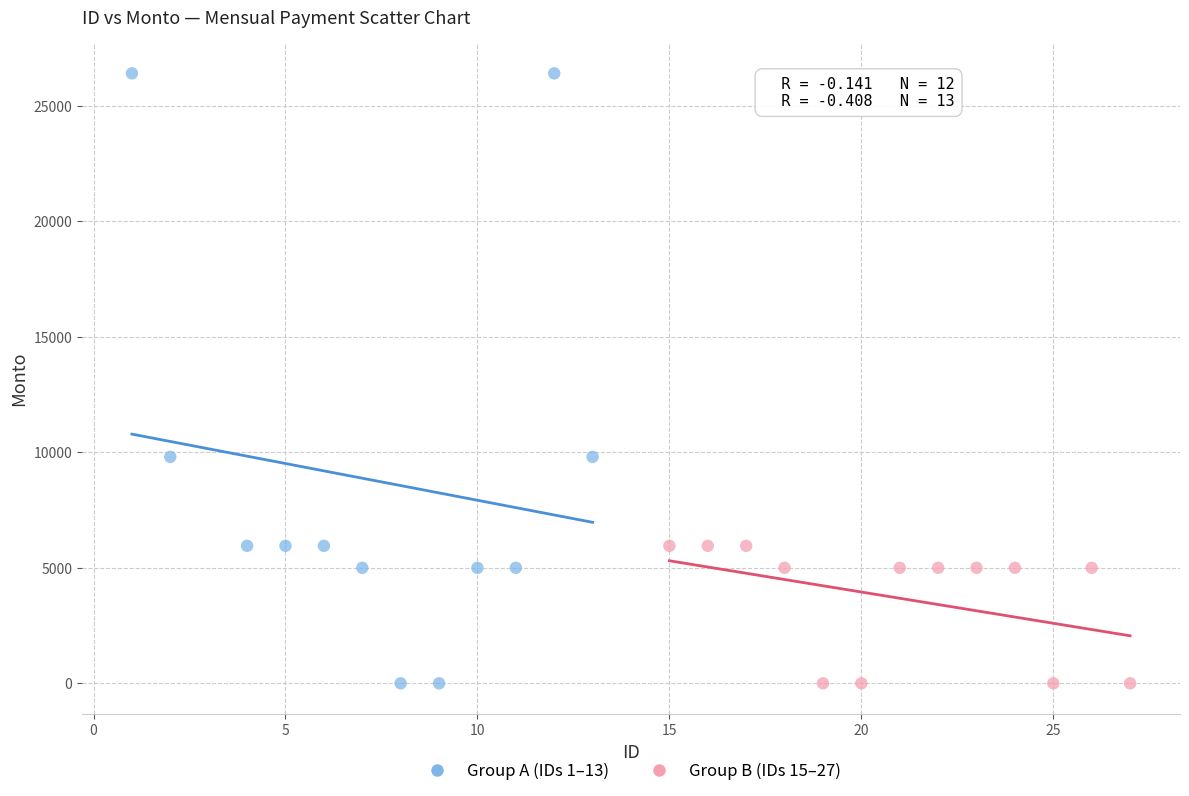

Which series has the largest Y range (max minus min)?

Group A (IDs 1–13)